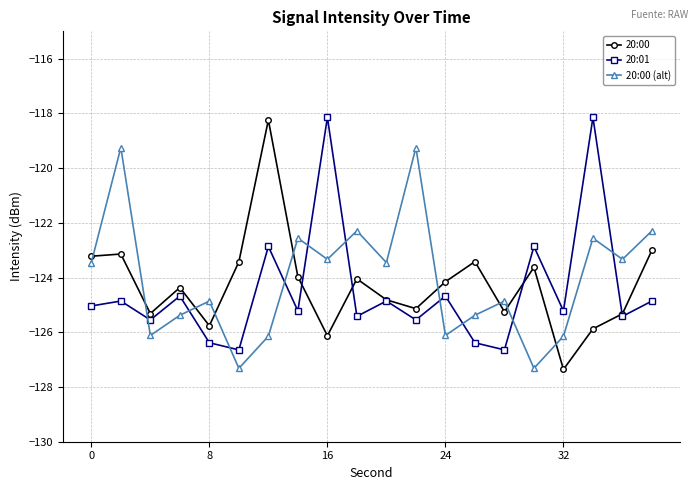

What is the greatest value displayed?

-118.1